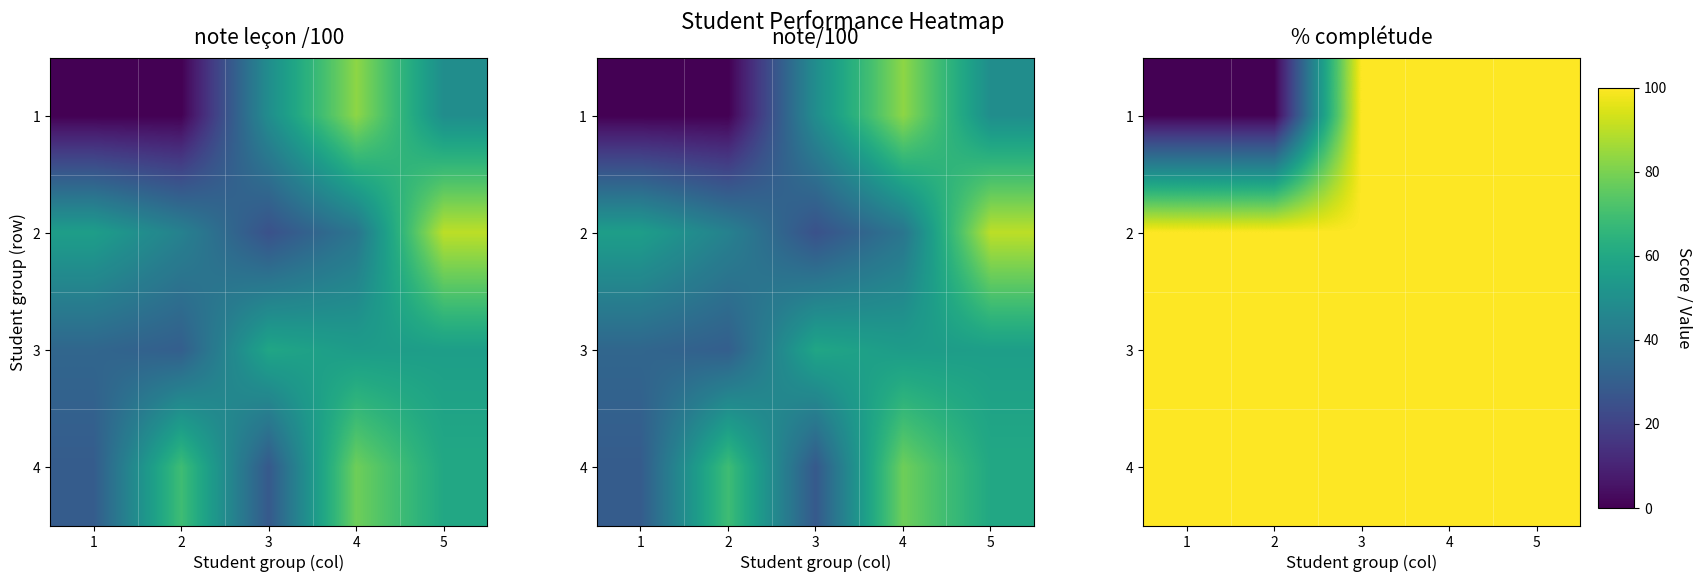

At 4, list the series in order from smallest to largest.

1, 2, 3, 4